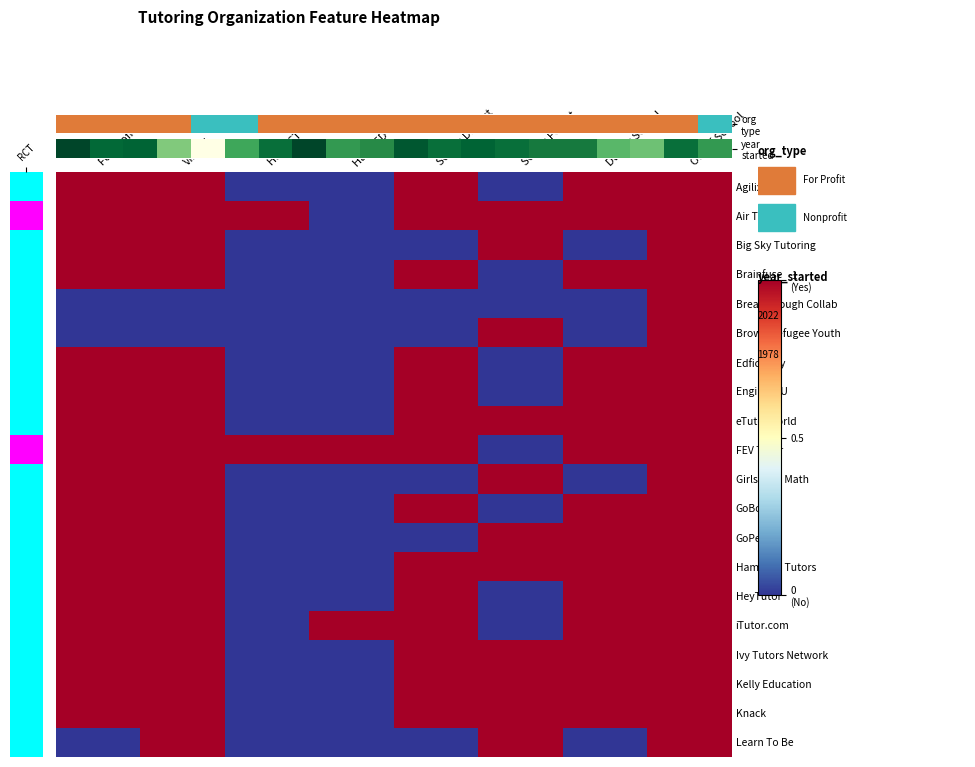

Rank the categories by value from lowest to highest.

4, 3, 17, 16, 5, 8, 19, 9, 14, 15, 6, 11, 13, 18, 1, 2, 12, 10, year_started, 7